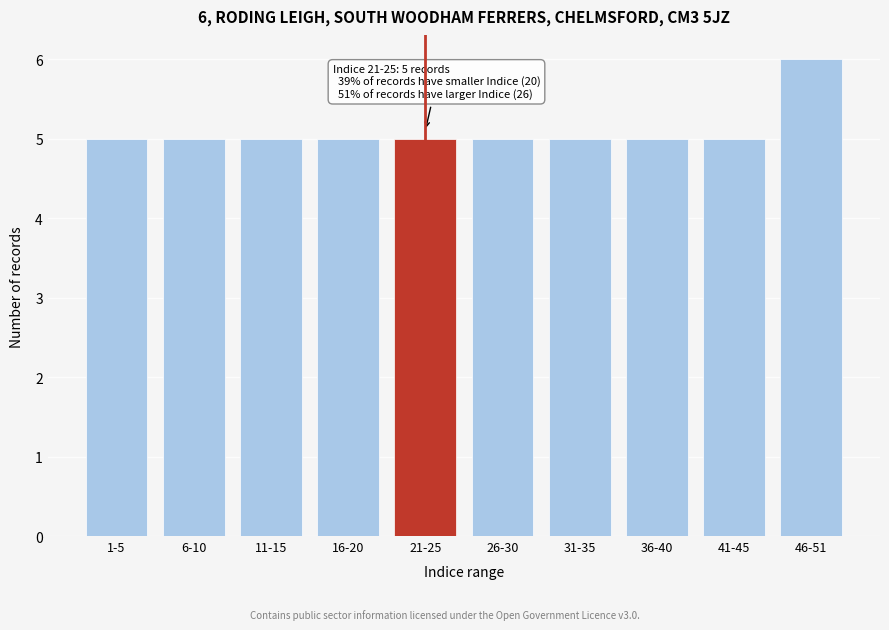

Reading left to right, list all the values displayed in this chart.

5	5	5	5	5	5	5	5	5	6